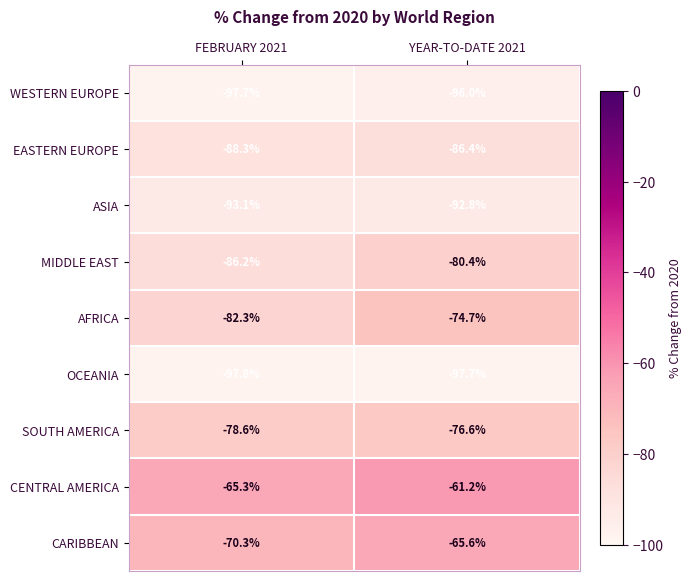

Is it true that EASTERN EUROPE equals -88.3 at FEBRUARY 2021?

True